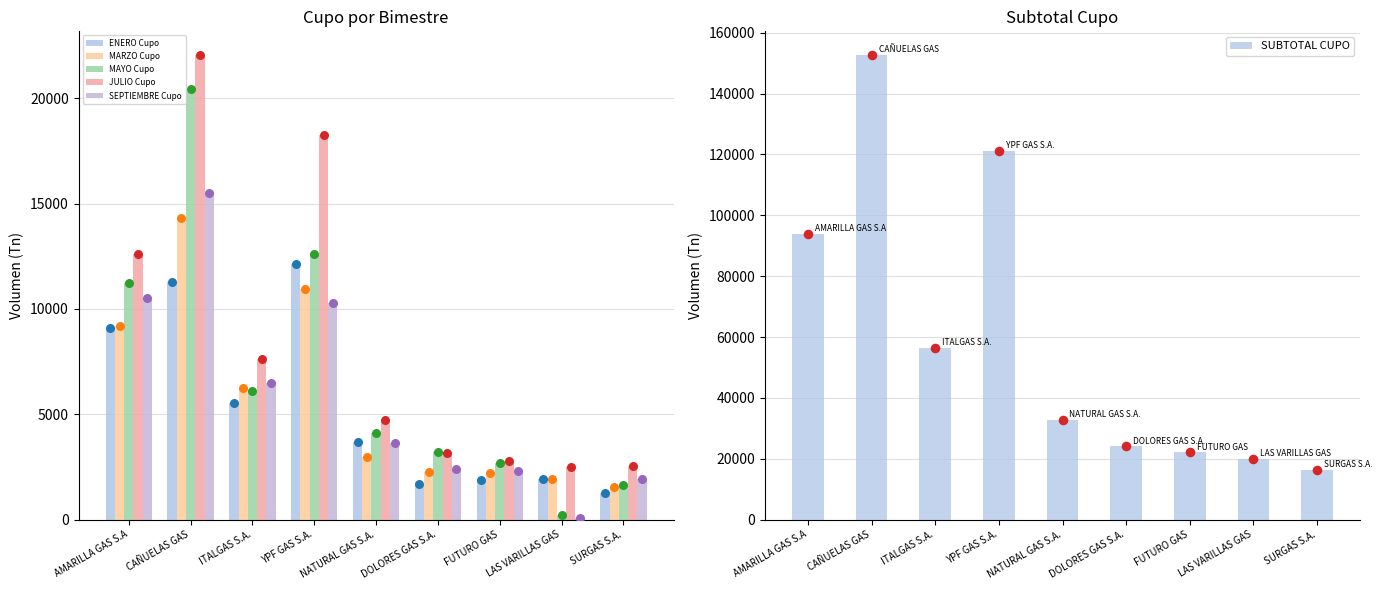

At which category is the sum across all series the highest?

CAÑUELAS GAS